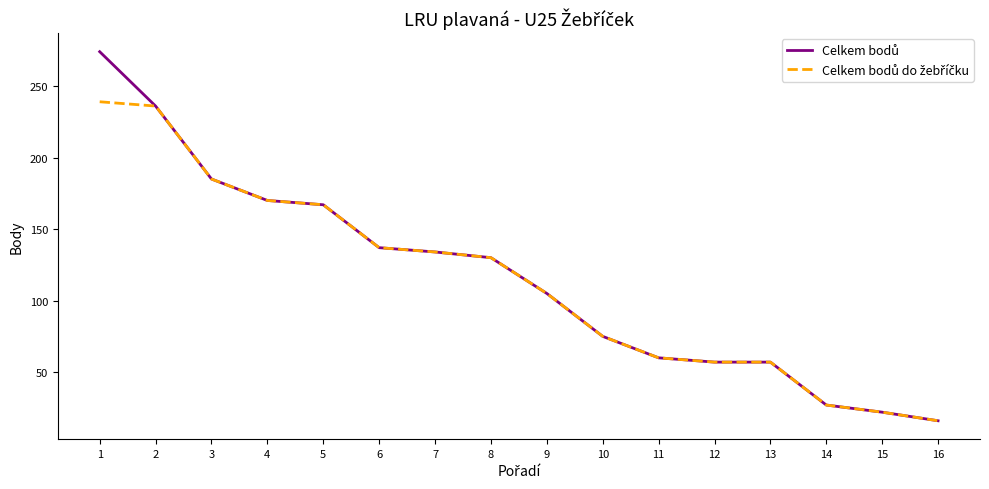

What is the spread (max minus min) of values at 1?

35